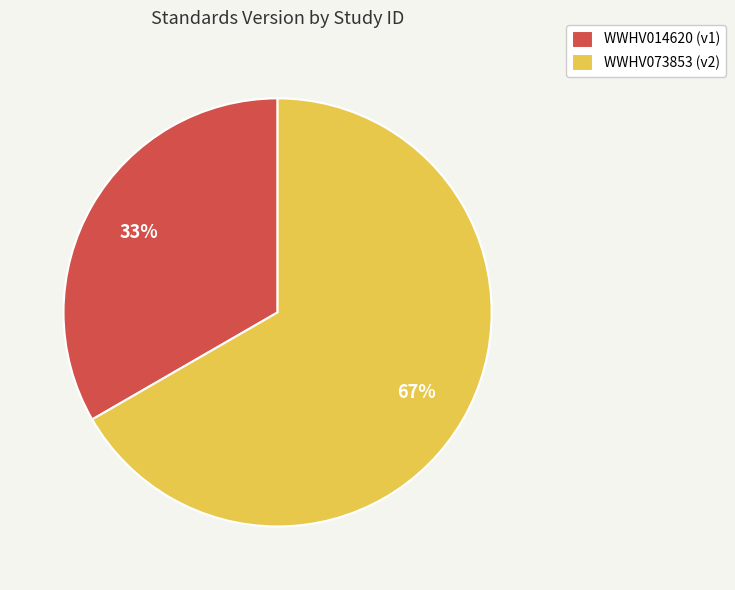

Between WWHV073853 and WWHV014620, which is larger?

WWHV073853